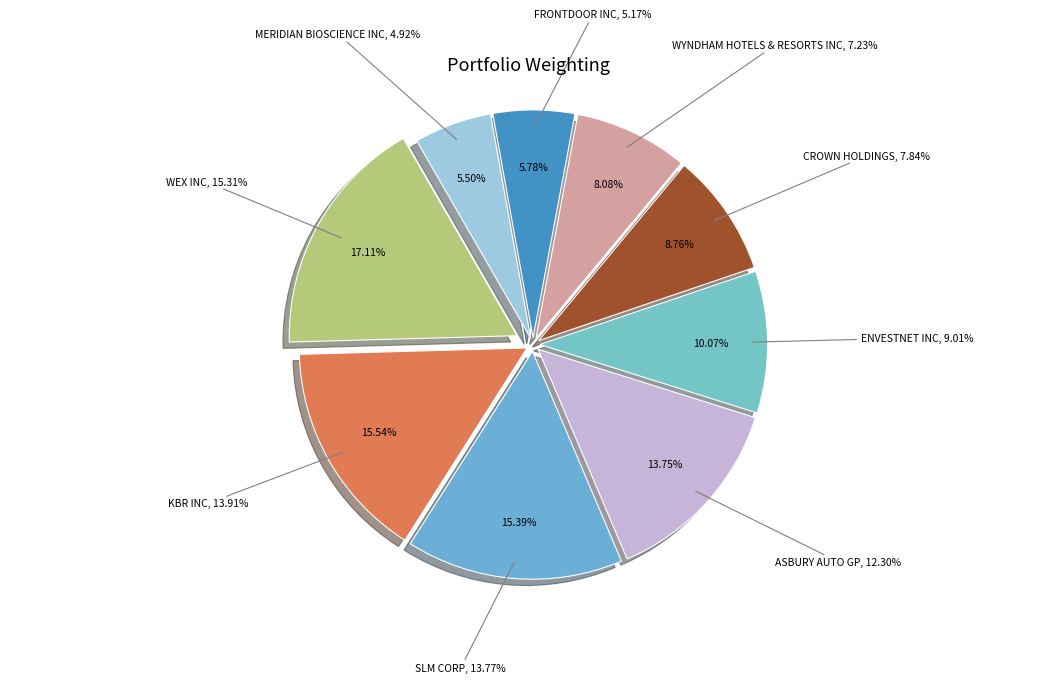

Which slice is the smallest?

MERIDIAN BIOSCIENCE INC